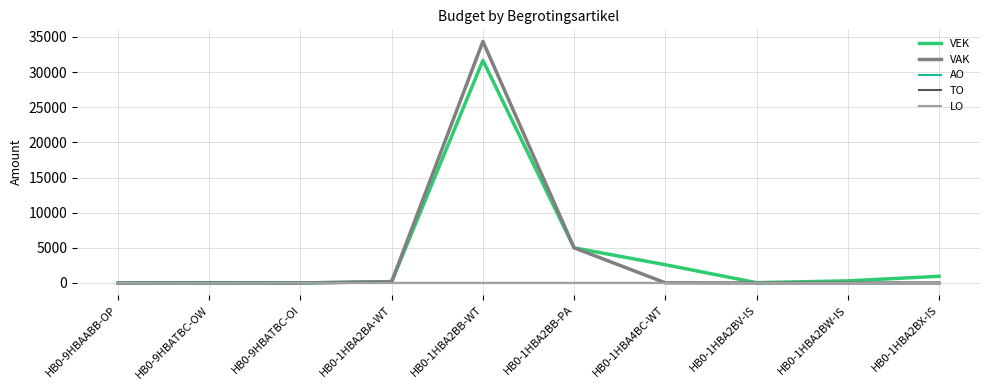

What is the maximum value shown in the chart?

34359